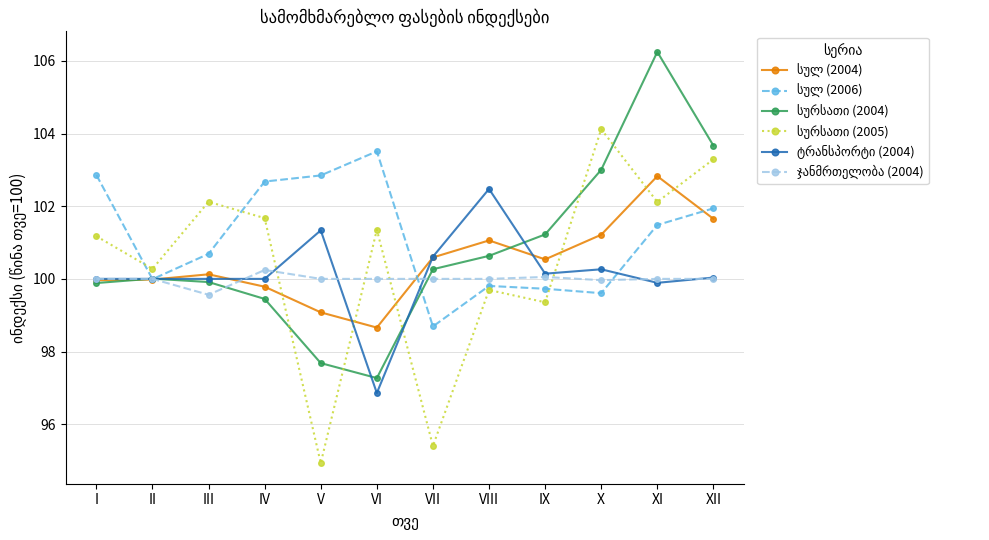

At which category is the sum across all series the highest?

XI